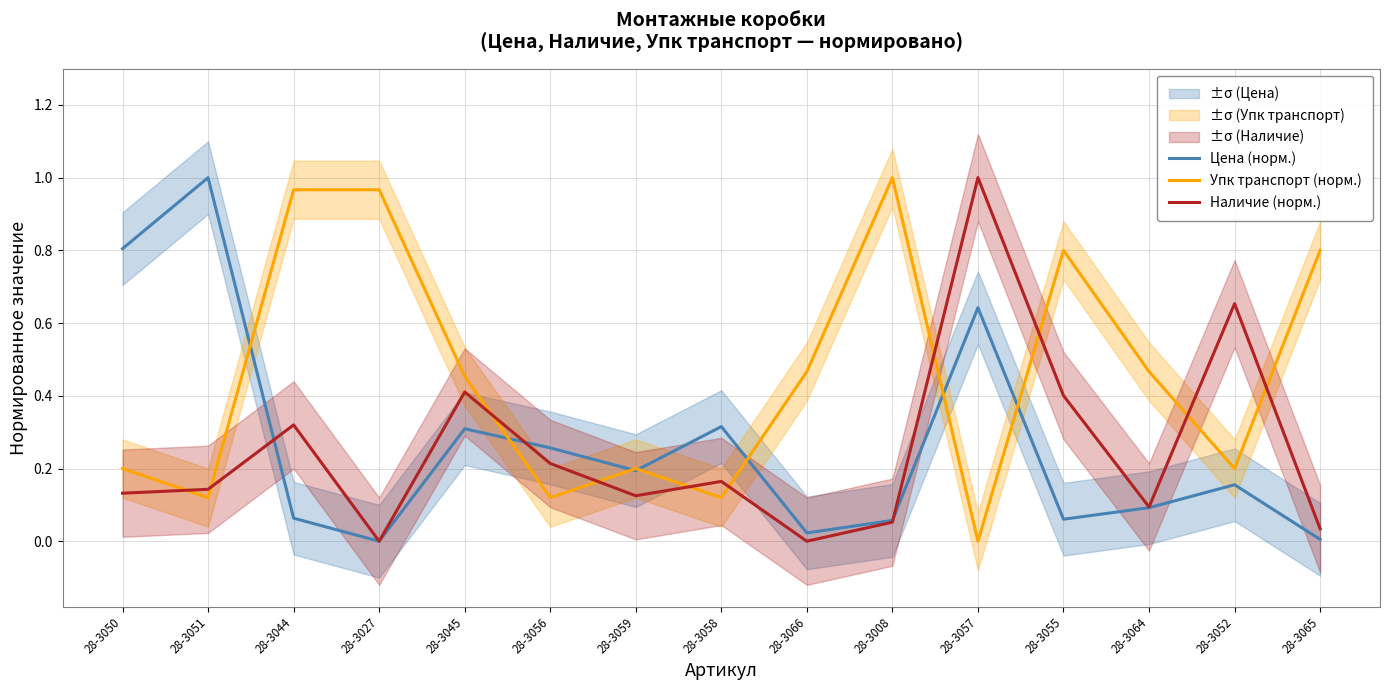

Reading left to right, what are all the values shown in this chart?

Цена (норм.): 0.8	1.0	0.1	0.0	0.3	0.3	0.2	0.3	0.0	0.1	0.6	0.1	0.1	0.2	0.0
Упк транспорт (норм.): 0.2	0.1	1.0	1.0	0.5	0.1	0.2	0.1	0.5	1.0	0.0	0.8	0.5	0.2	0.8
Наличие (норм.): 0.1	0.1	0.3	0.0	0.4	0.2	0.1	0.2	0.0	0.1	1.0	0.4	0.1	0.7	0.0